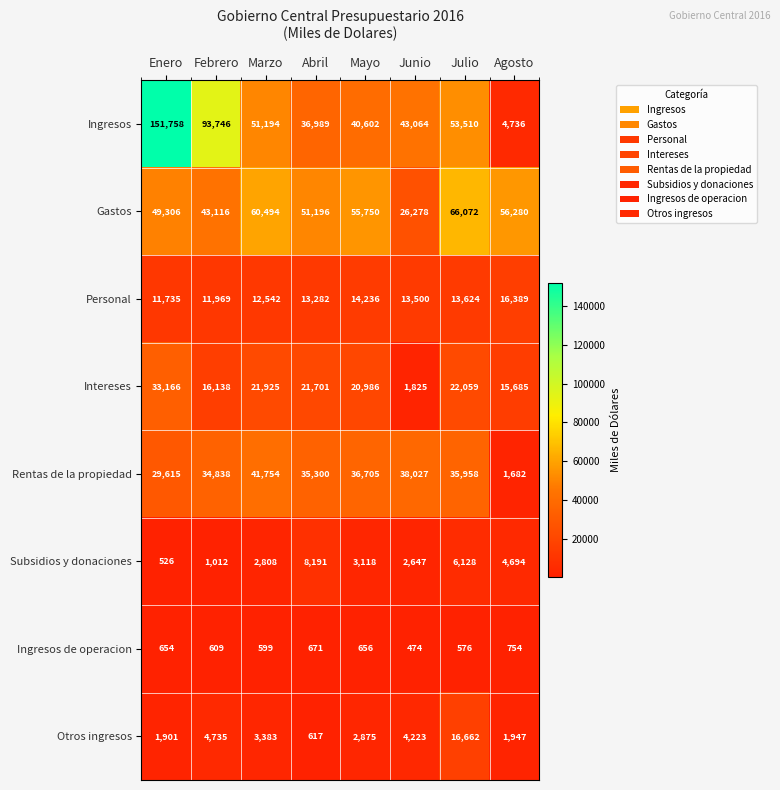

At which label does Intereses reach its minimum?

Junio